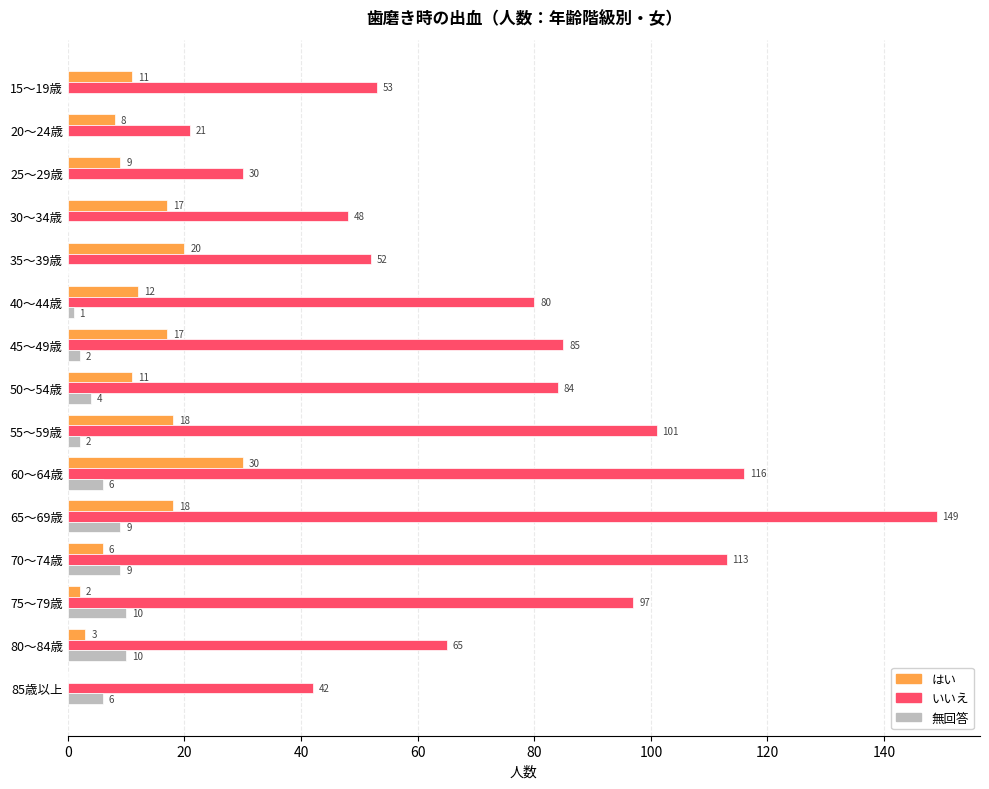

What is the highest value of the いいえ series?

149